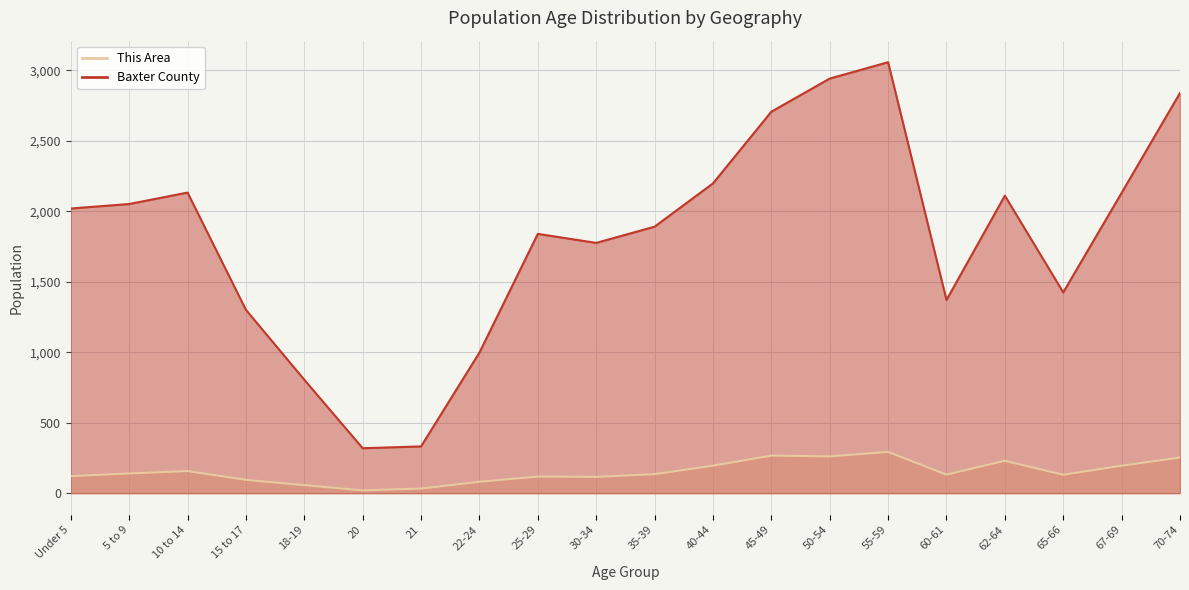

What is the difference between the maximum and minimum values in the This Area series?

273